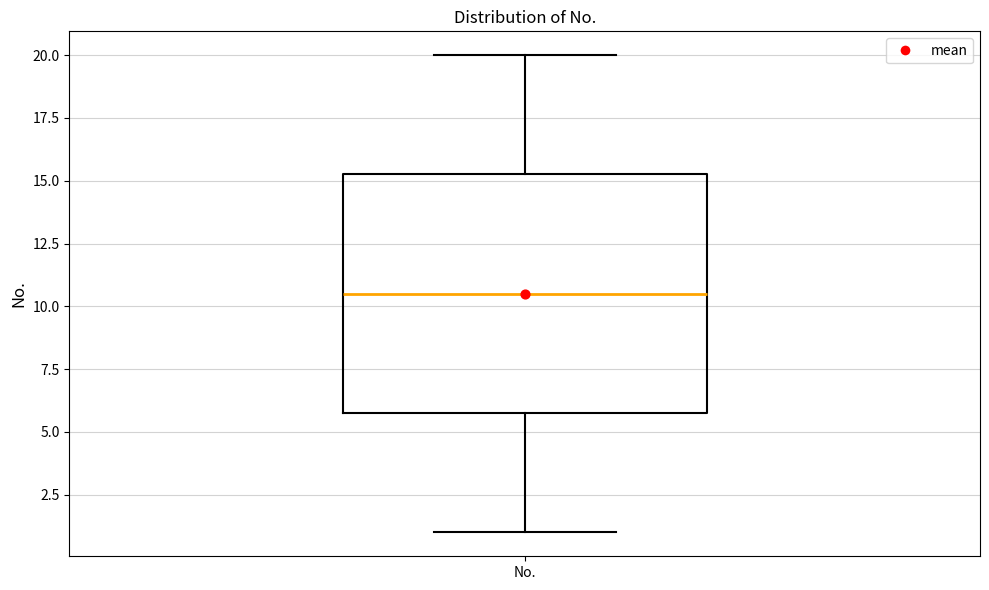

Where does the median line of the box for No. sit on the y-axis? The values are not printed on the chart, so give them approximately, as read against the axis.

10.5